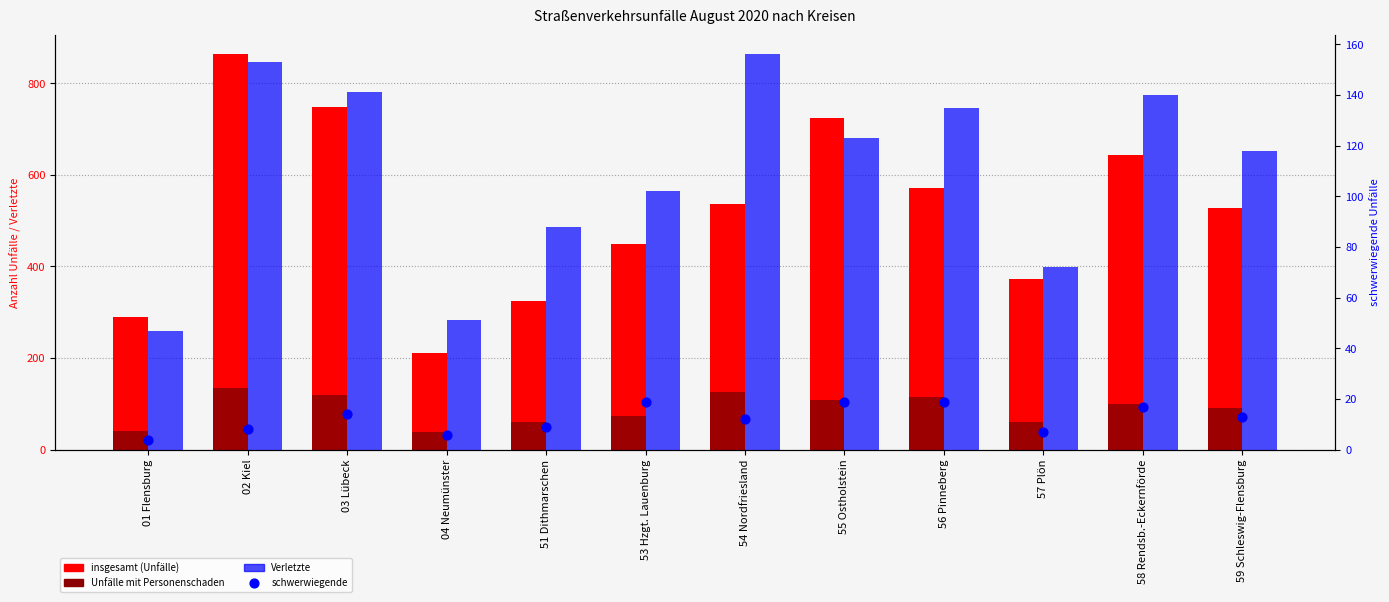

At which category is the sum across all series the highest?

02 Kiel